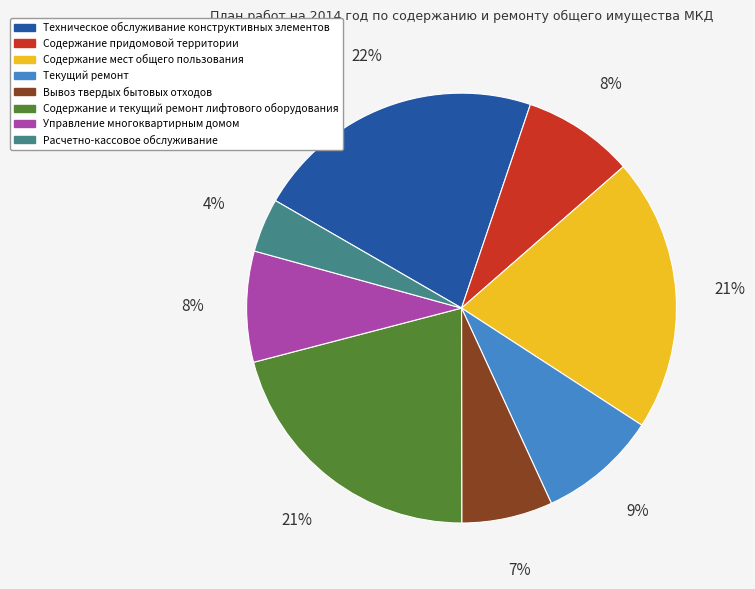

Is the sum of Управление многоквартирным домом and Содержание и текущий ремонт лифтового оборудования greater than half?

No